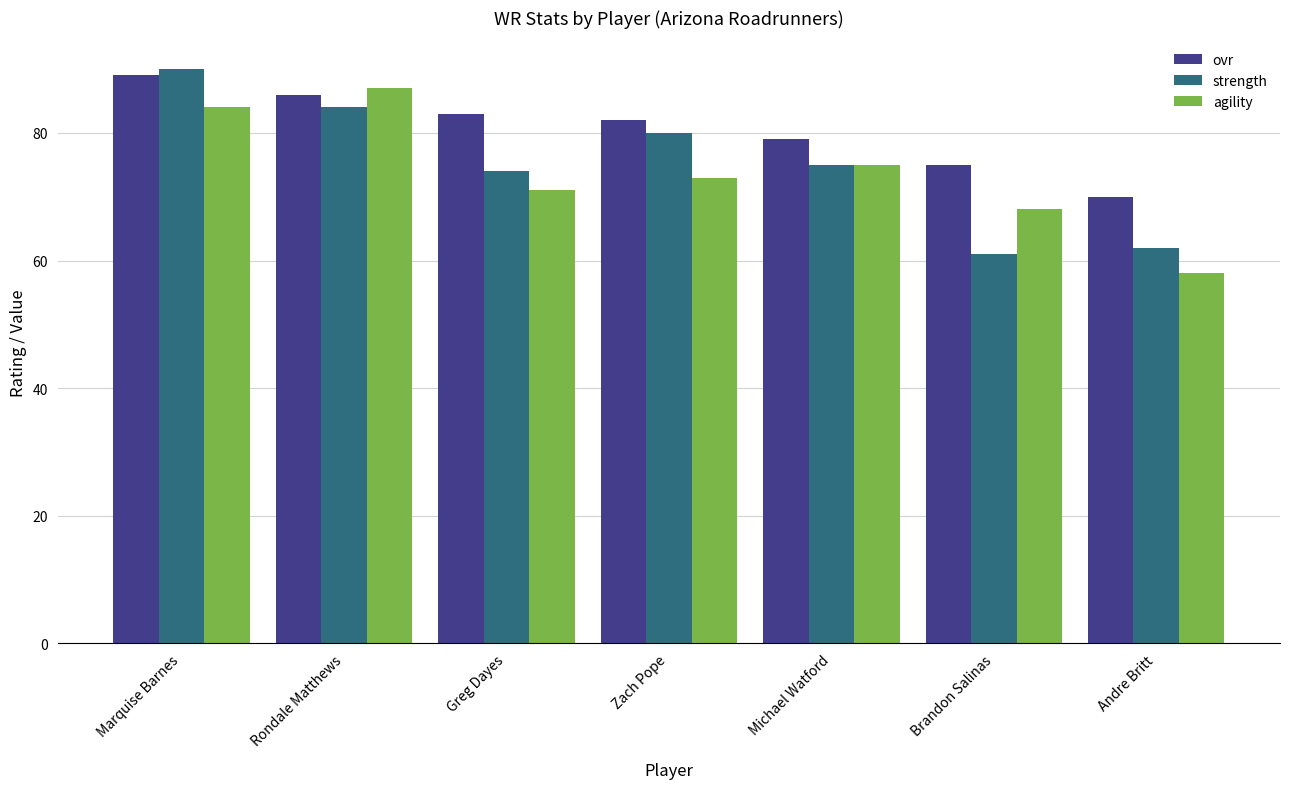

How many data points in agility are less than 73?

3